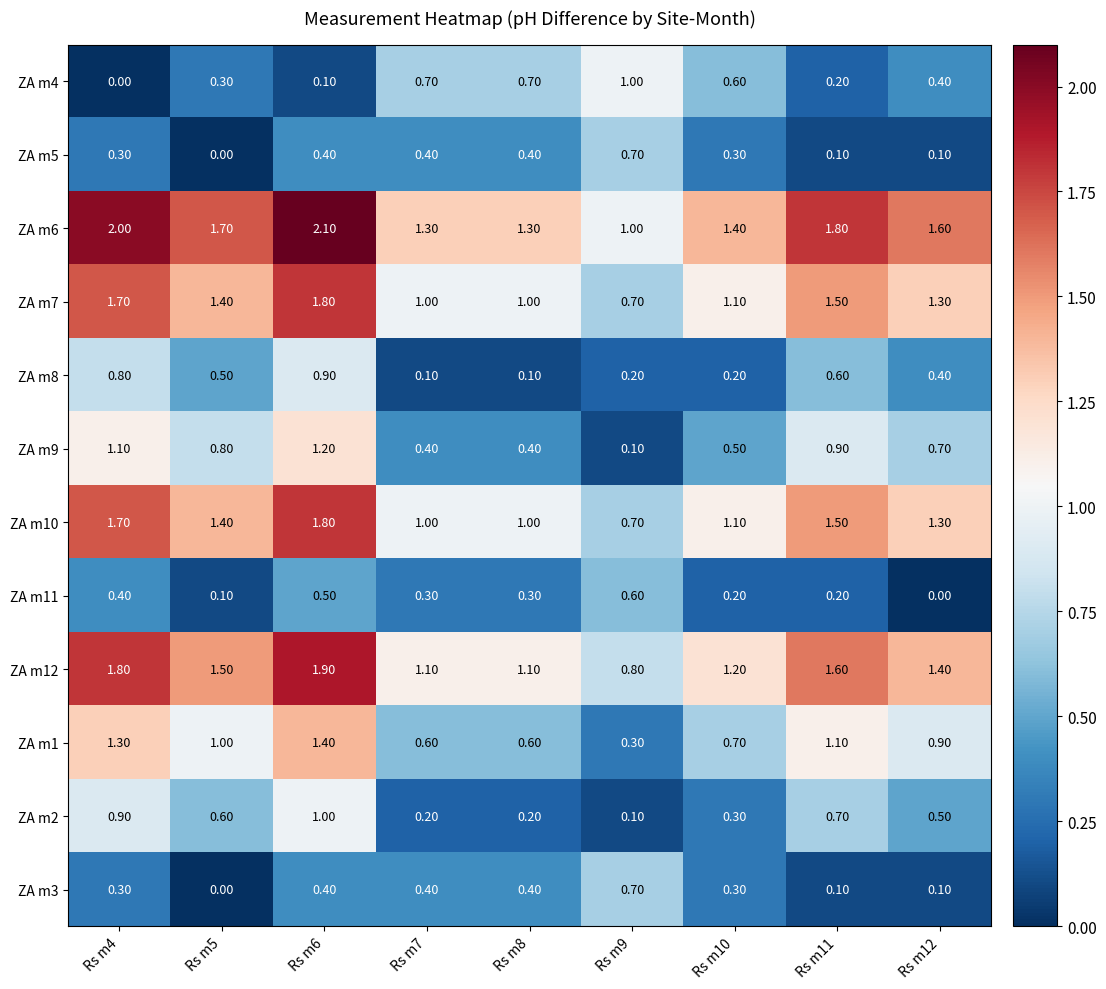

What is the total value across all series at Rs m6?

13.5